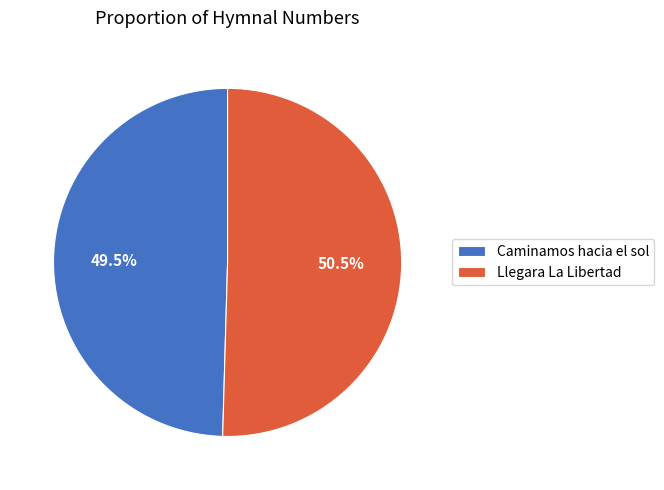

To the nearest percent, what is the combined percentage of Caminamos hacia el sol and Llegara La Libertad?

100%